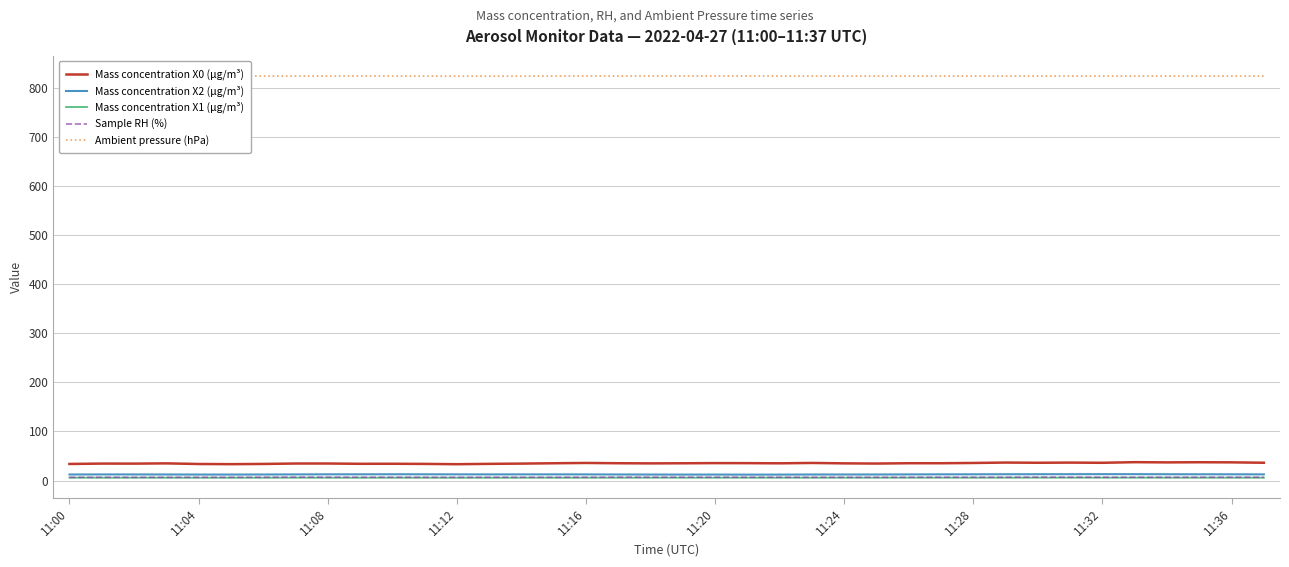

Which series has the largest range (max minus min)?

Mass concentration X0 (μg/m³)